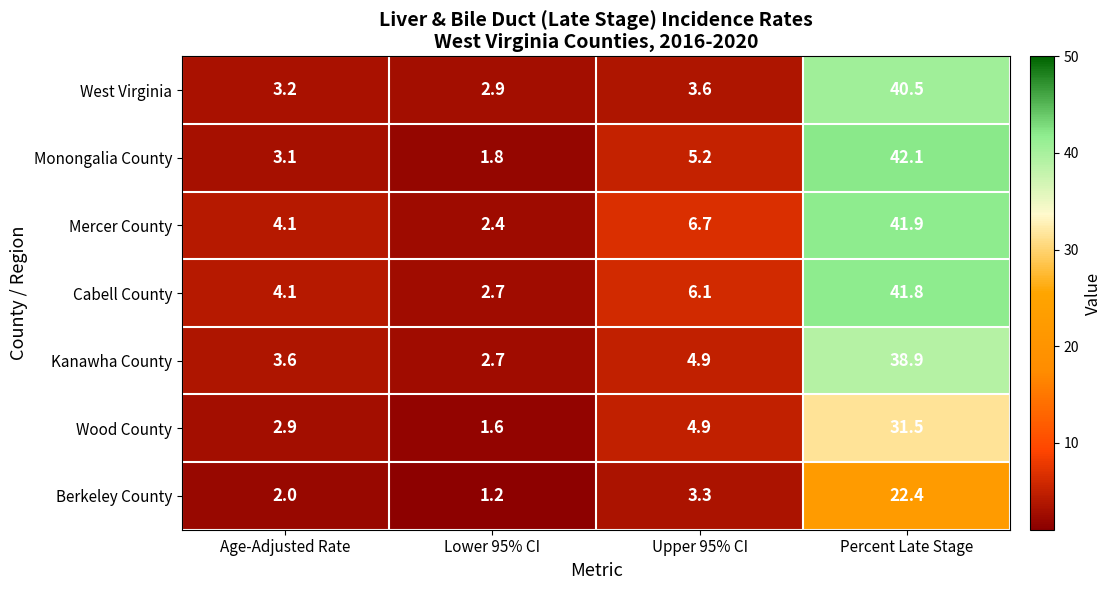

Reading left to right, transcribe all the data shown in this chart.

West Virginia: Age-Adjusted Rate=3.2	Lower 95% CI=2.9	Upper 95% CI=3.6	Percent Late Stage=40.5
Monongalia County: Age-Adjusted Rate=3.1	Lower 95% CI=1.8	Upper 95% CI=5.2	Percent Late Stage=42.1
Mercer County: Age-Adjusted Rate=4.1	Lower 95% CI=2.4	Upper 95% CI=6.7	Percent Late Stage=41.9
Cabell County: Age-Adjusted Rate=4.1	Lower 95% CI=2.7	Upper 95% CI=6.1	Percent Late Stage=41.8
Kanawha County: Age-Adjusted Rate=3.6	Lower 95% CI=2.7	Upper 95% CI=4.9	Percent Late Stage=38.9
Wood County: Age-Adjusted Rate=2.9	Lower 95% CI=1.6	Upper 95% CI=4.9	Percent Late Stage=31.5
Berkeley County: Age-Adjusted Rate=2.0	Lower 95% CI=1.2	Upper 95% CI=3.3	Percent Late Stage=22.4